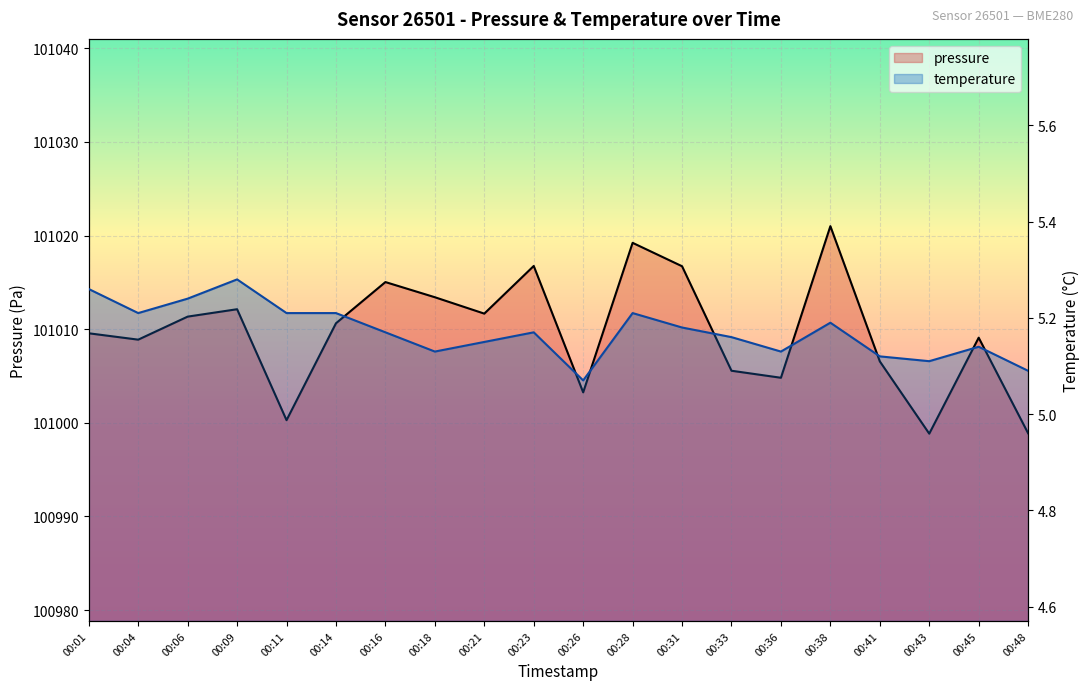

What is the total value across all series at 00:11?

101005.5